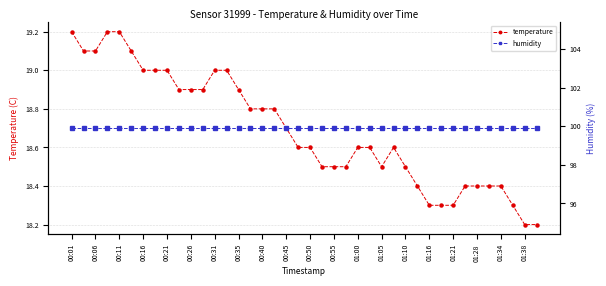

How many lines are shown in the chart?

2